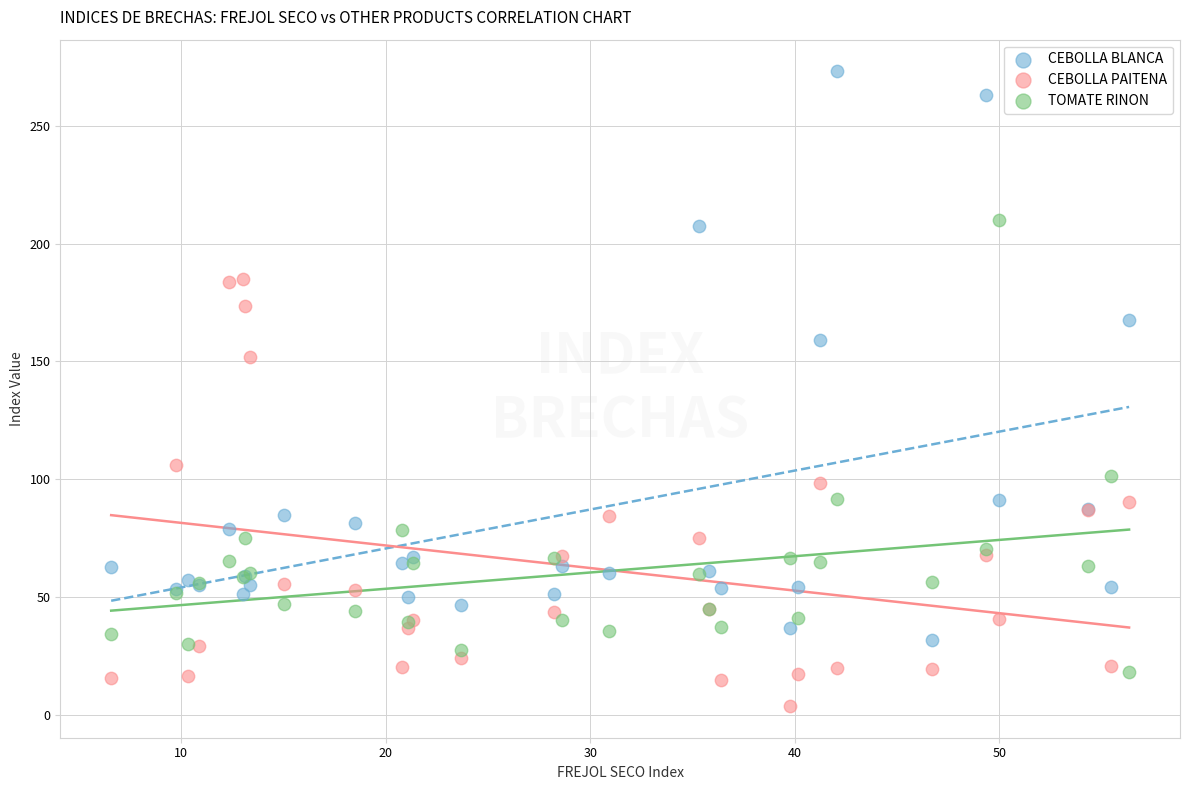

Which series reaches the minimum Y coordinate?

CEBOLLA PAITENA